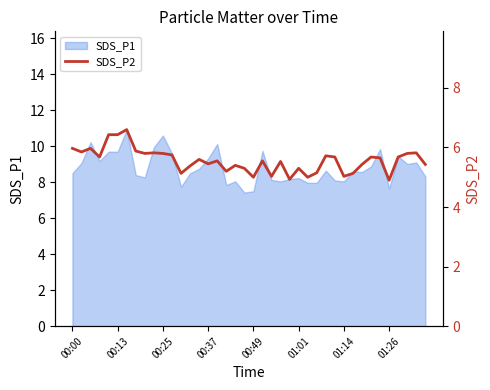

Approximately how many times larger is the value at 35 compared to 22?

1.0